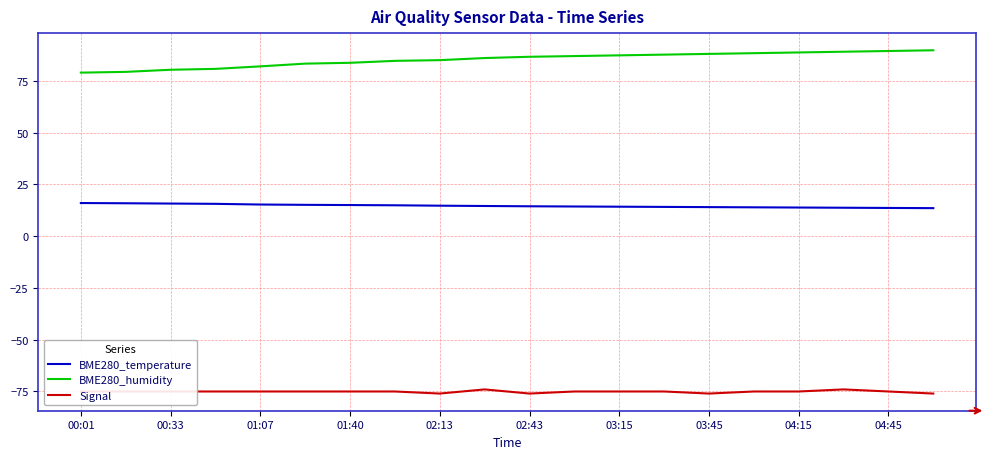

True or false: Signal and BME280_humidity intersect in this chart.

False